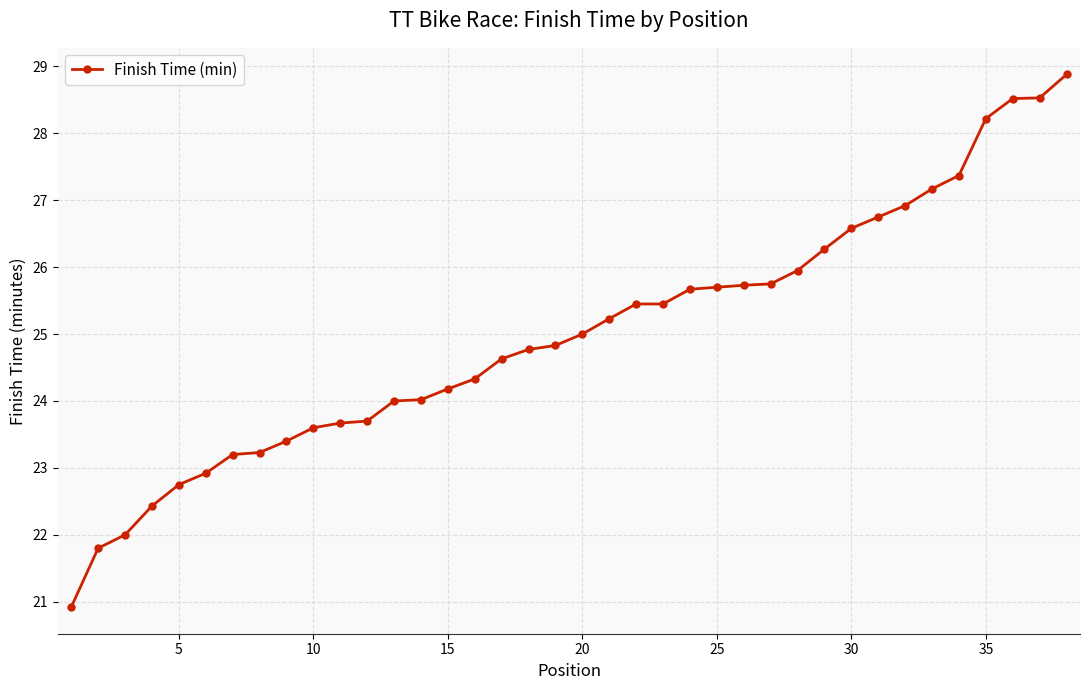

What is the difference between the maximum and minimum values?

8.0